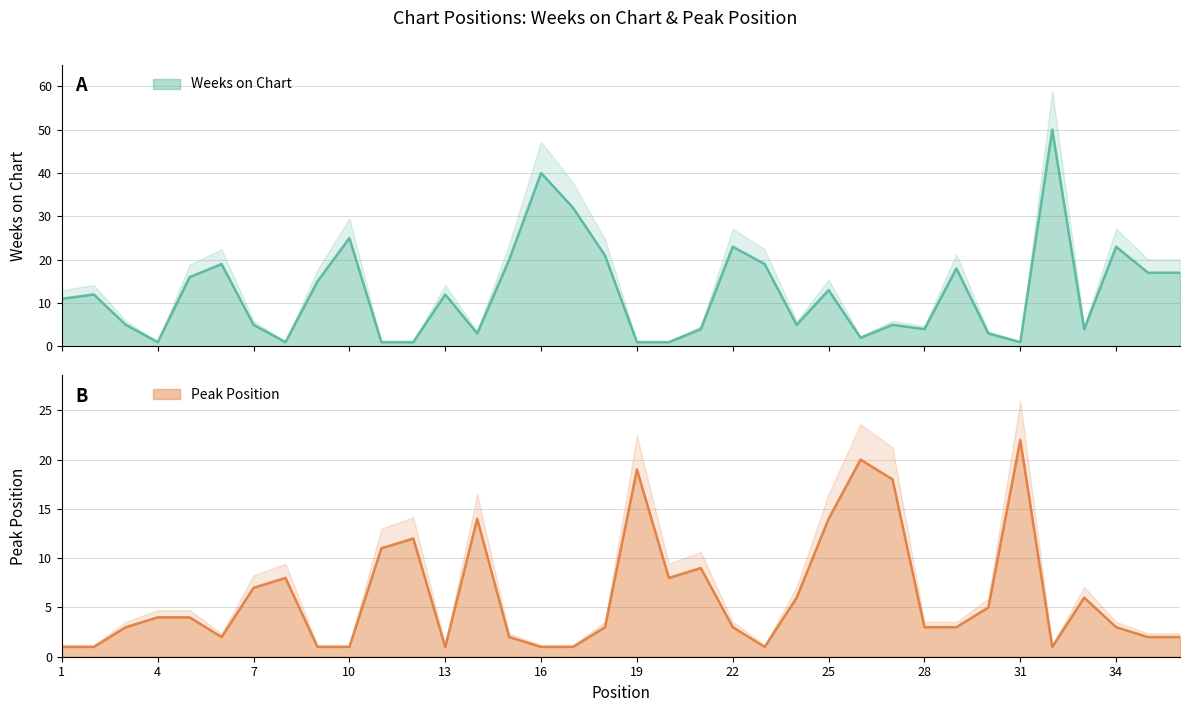

Rank the categories by Peak Position value from lowest to highest.

1, 2, 9, 10, 13, 16, 17, 23, 32, 6, 15, 35, 36, 3, 18, 22, 28, 29, 34, 4, 5, 30, 24, 33, 7, 8, 20, 21, 11, 12, 14, 25, 27, 19, 26, 31